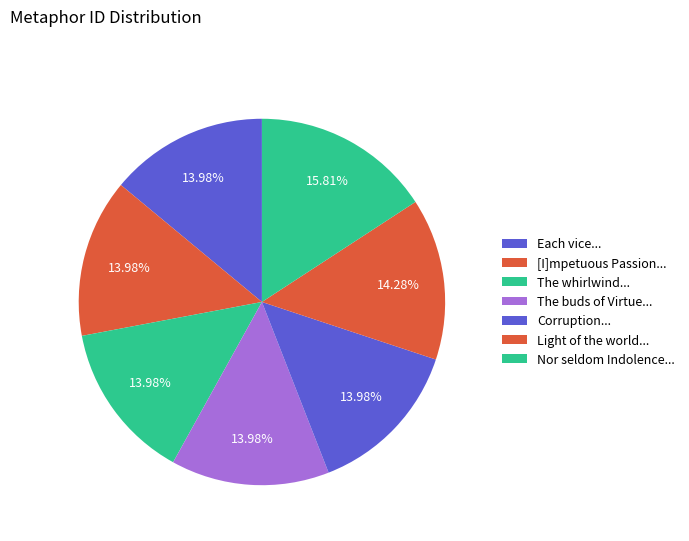

How many slices are in this pie chart?

7